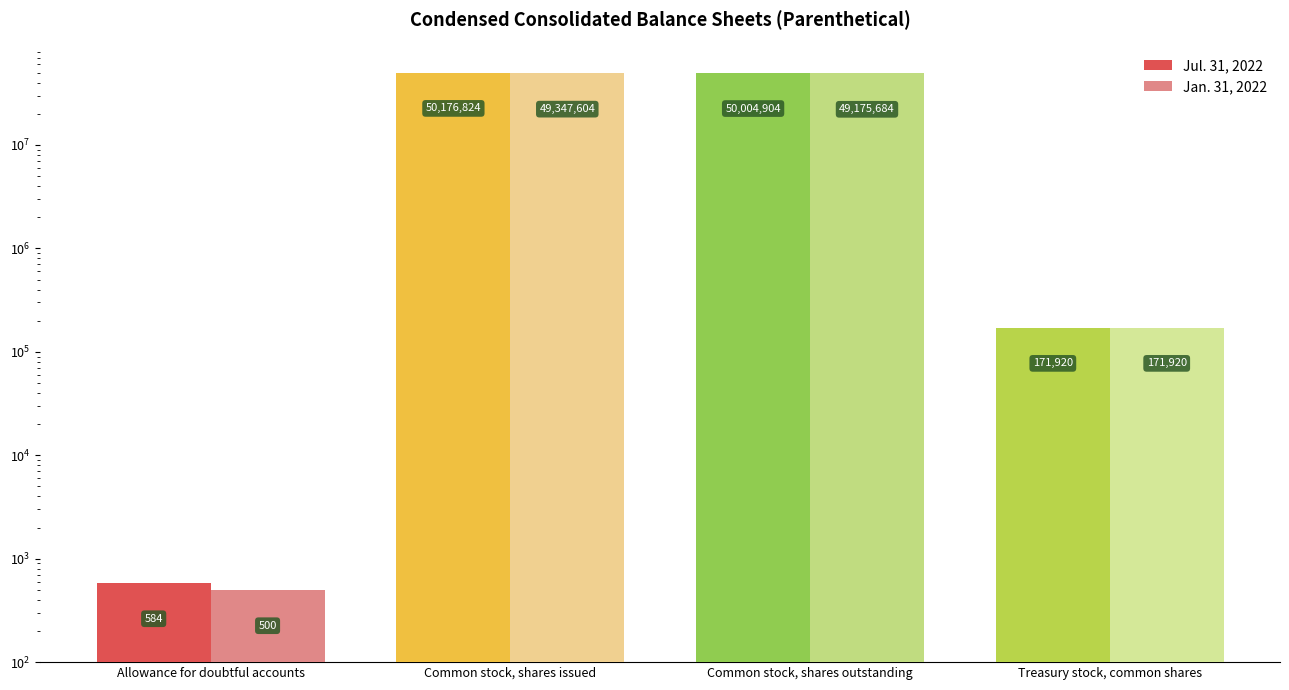

Between Common stock, shares issued and Common stock, shares outstanding, which is larger?

Common stock, shares issued